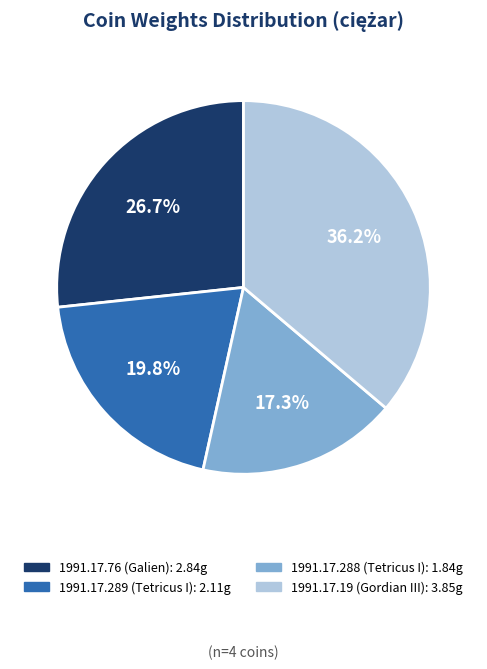

To the nearest percent, what is the average slice percentage?

25%